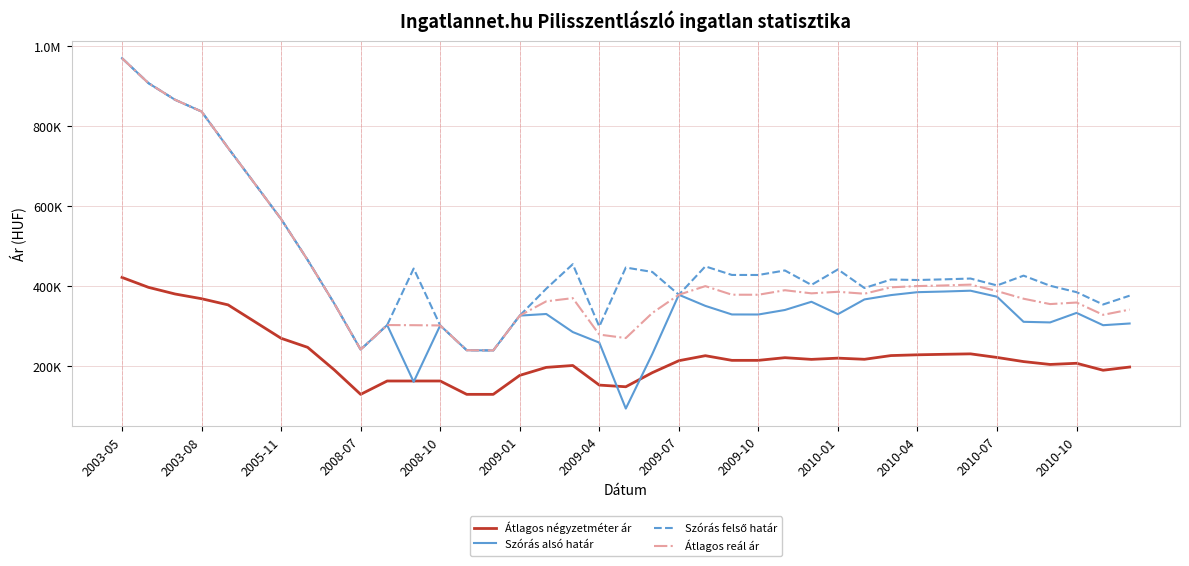

Does the chart display data point markers on the line(s)?

No